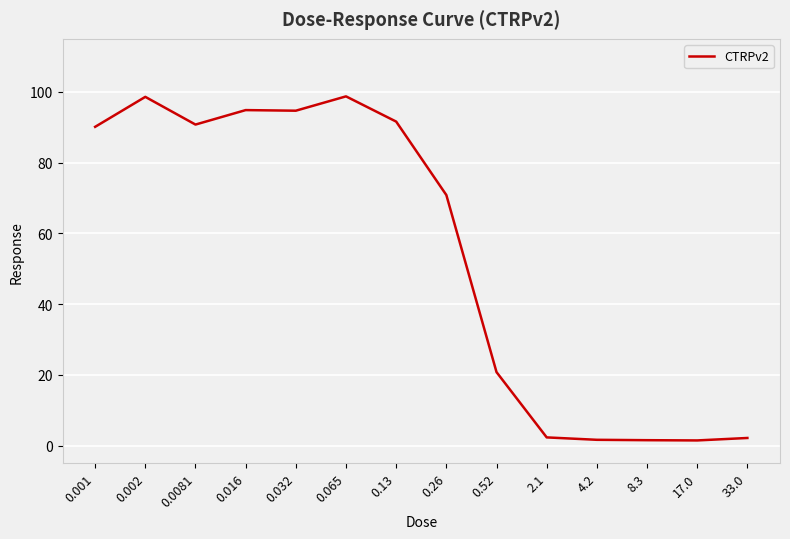

What position from the right is 0.001?

14